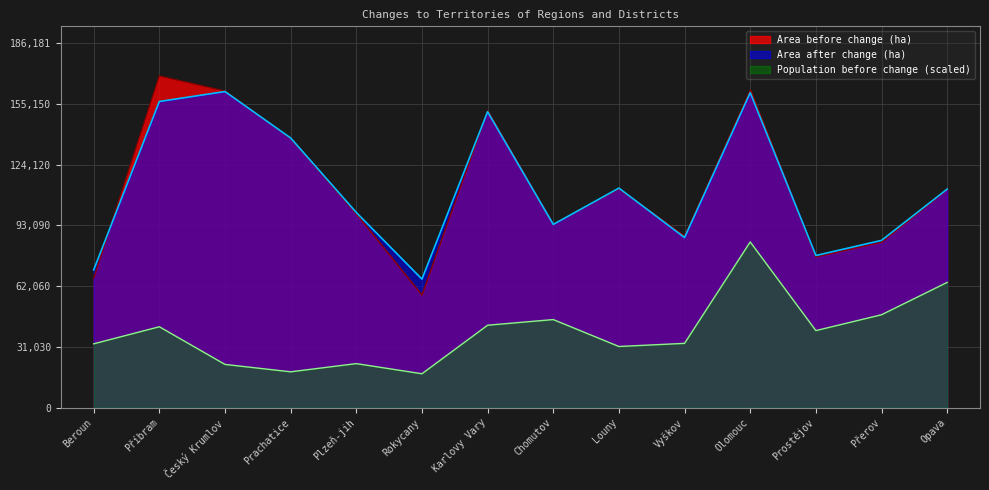

How many lines are shown in the chart?

3